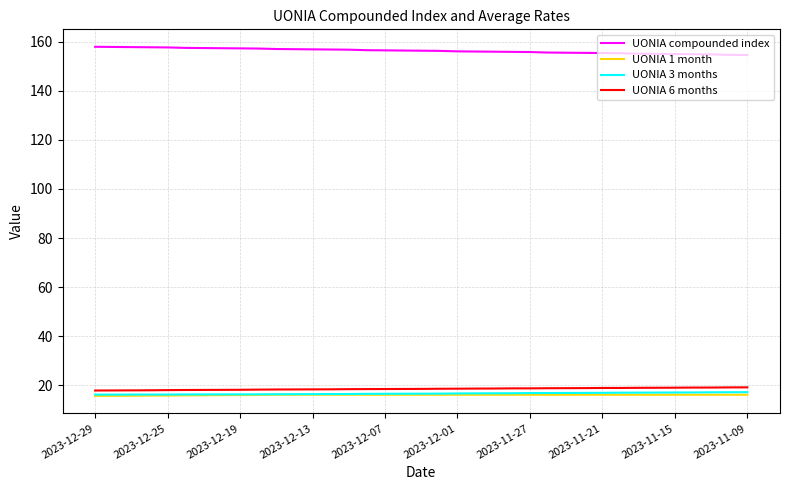

What is the smallest value displayed?

15.6